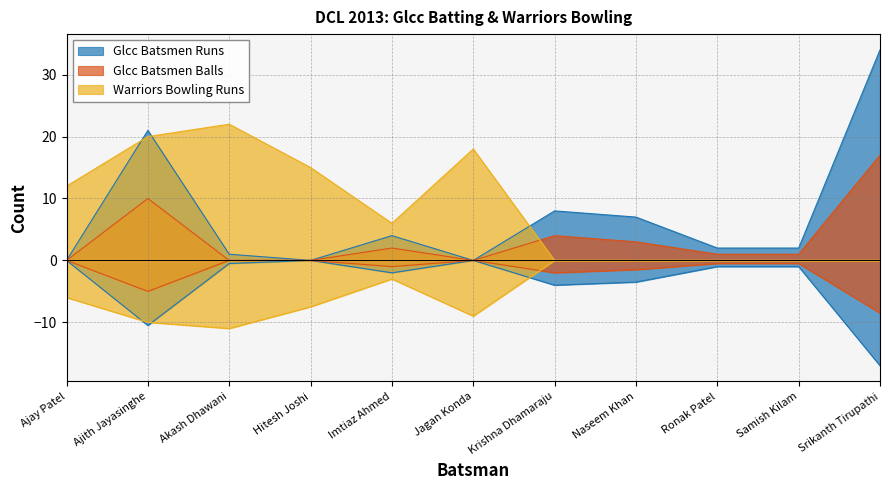

Which category has the lowest value across all series?

Ajay Patel